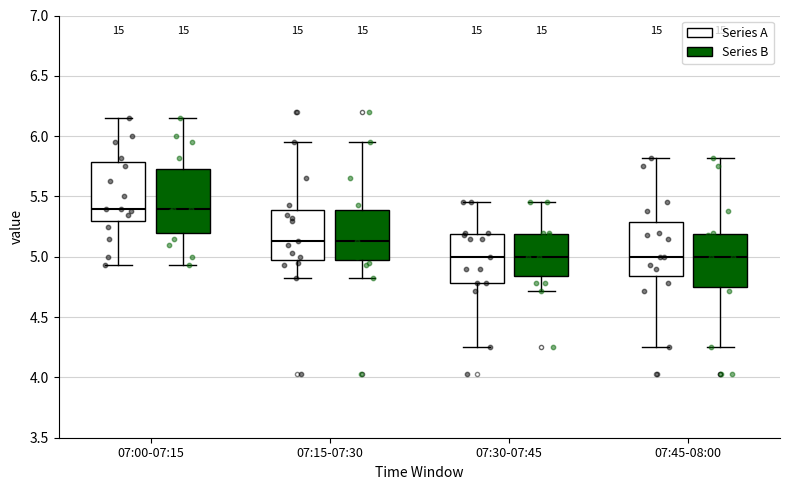

Reading left to right, transcribe this box plot: for each box, give where its median line is, the range the box spans, and where its two whiskers end, as read against the y-axis. The values are not printed on the chart, so give them approximately, as read against the axis.

07:00-07:15 (Series A): median 5.40, box 5.30 to 5.80, whiskers 4.95 to 6.15
07:00-07:15 (Series B): median 5.40, box 5.20 to 5.75, whiskers 4.95 to 6.15
07:15-07:30 (Series A): median 5.15, box 5.00 to 5.40, whiskers 4.80 to 5.95
07:15-07:30 (Series B): median 5.15, box 5.00 to 5.40, whiskers 4.80 to 5.95
07:30-07:45 (Series A): median 5.00, box 4.80 to 5.20, whiskers 4.25 to 5.45
07:30-07:45 (Series B): median 5.00, box 4.85 to 5.20, whiskers 4.70 to 5.45
07:45-08:00 (Series A): median 5.00, box 4.85 to 5.30, whiskers 4.25 to 5.80
07:45-08:00 (Series B): median 5.00, box 4.75 to 5.20, whiskers 4.25 to 5.80